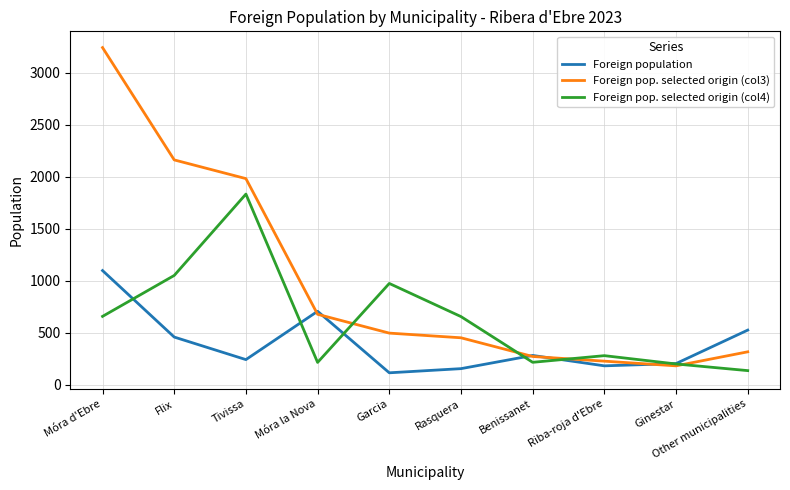

After their last crossing, which series has the higher values: Foreign population or Foreign pop. selected origin (col4)?

Foreign population